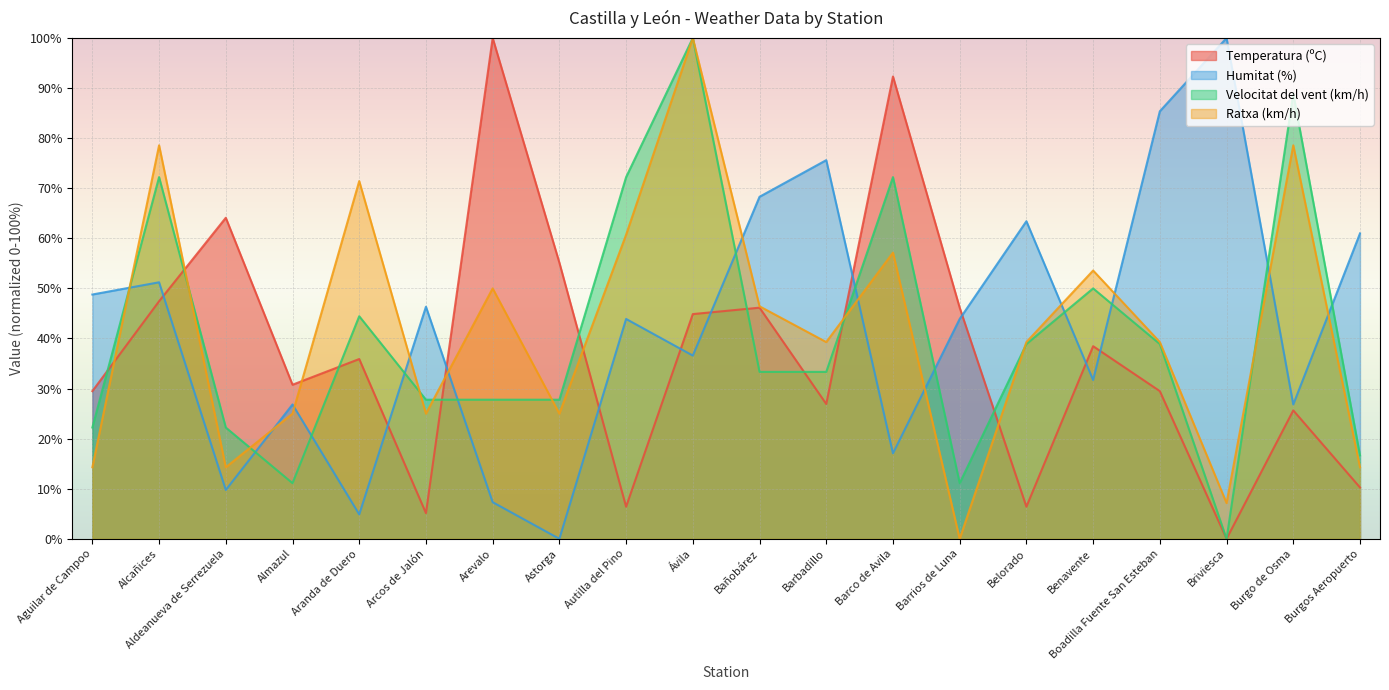

List the labels in order of Velocitat del vent (km/h) value, largest first.

Ávila, Burgo de Osma, Alcañices, Autilla del Pino, Barco de Avila, Benavente, Aranda de Duero, Belorado, Boadilla Fuente San Esteban, Bañobárez, Barbadillo, Arcos de Jalón, Arevalo, Astorga, Aguilar de Campoo, Aldeanueva de Serrezuela, Burgos Aeropuerto, Almazul, Barrios de Luna, Briviesca